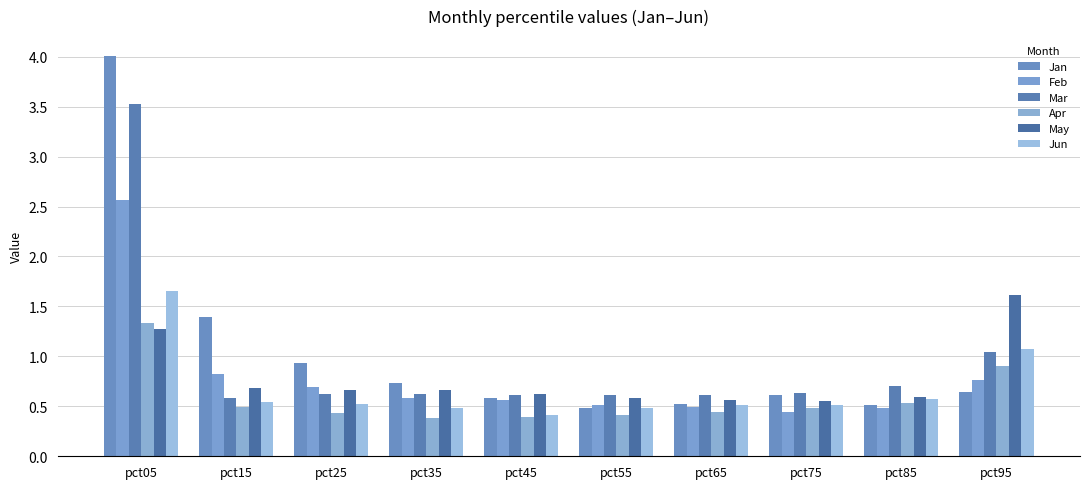

Which category has the highest value in the Mar series?

pct05